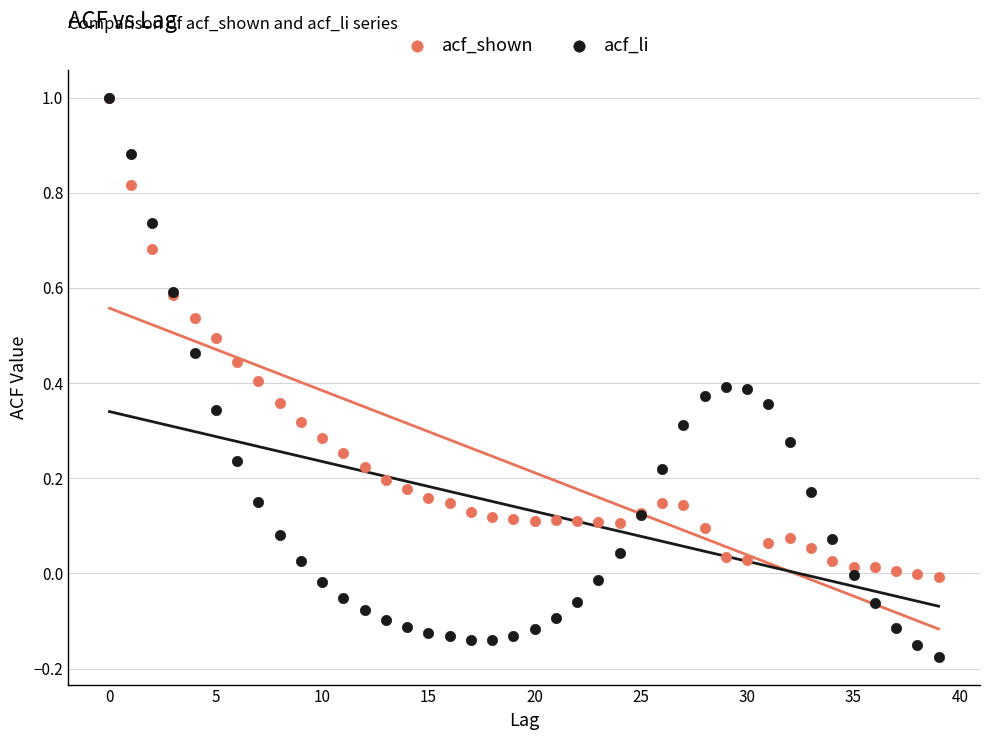

What are all the series names shown in the legend?

acf_shown, acf_li